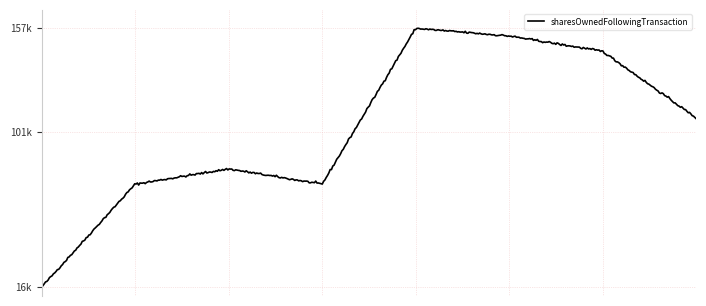

What is the difference between the maximum and minimum values?

140989